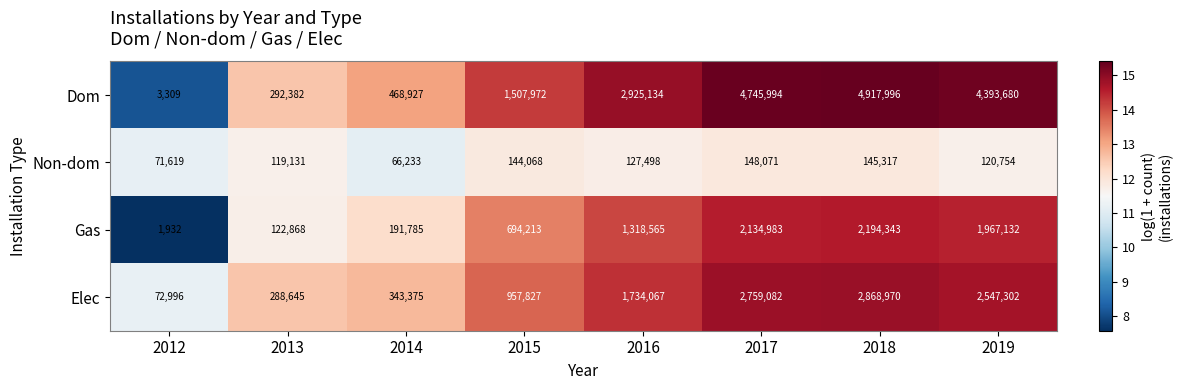

True or false: Elec has a value of 957827 at 2015.

True